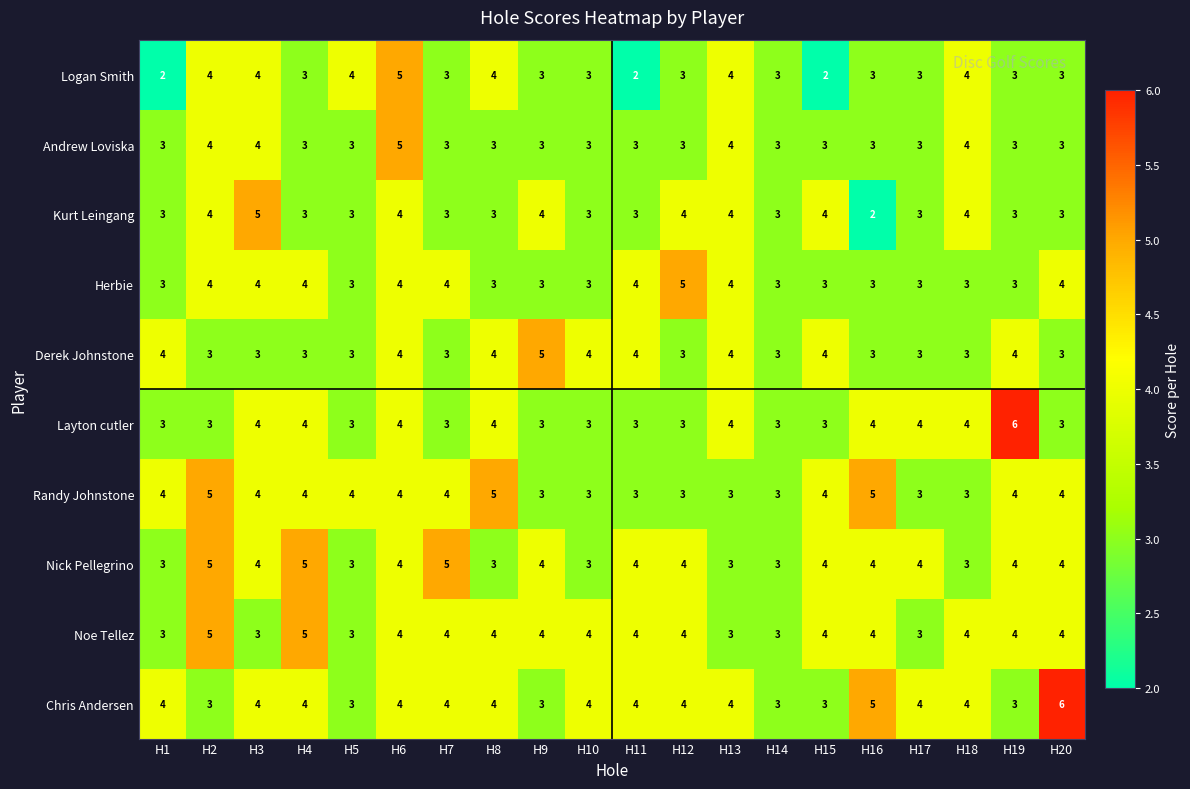

What is the lowest value of the Andrew Loviska series?

3